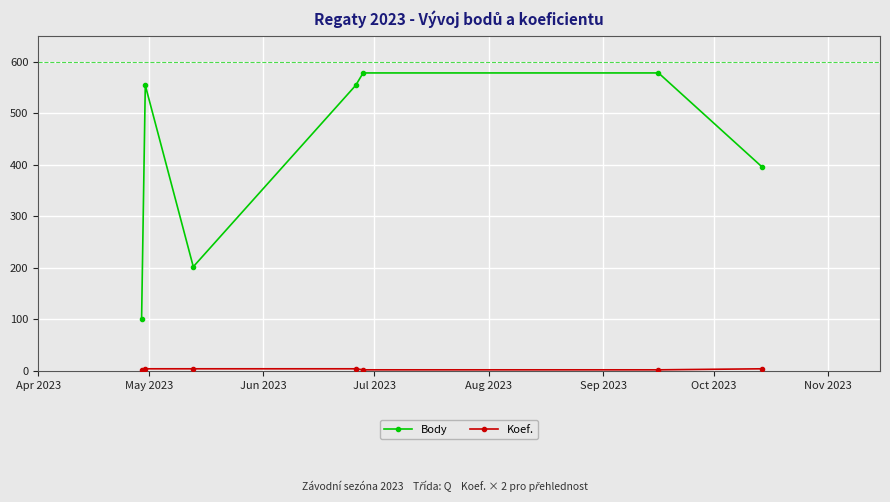

At how many categories does at least one series exceed 425?

4